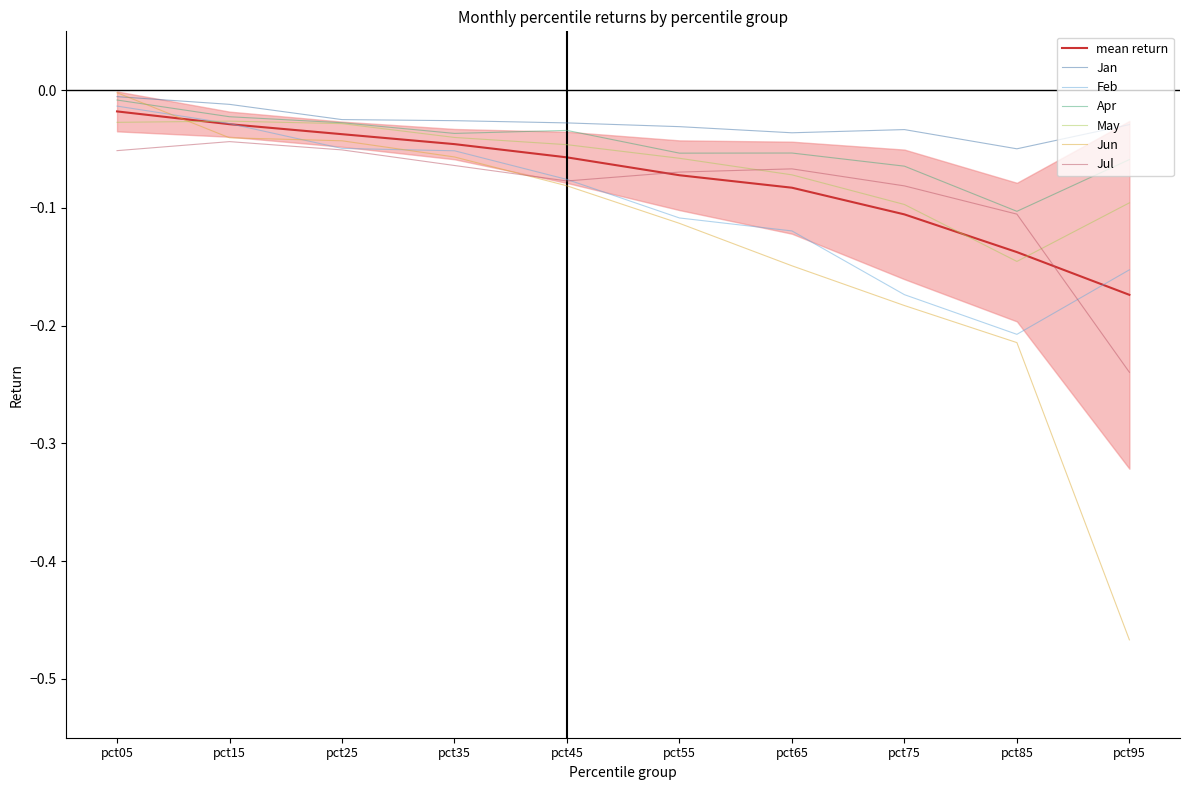

How many lines are shown in the chart?

6